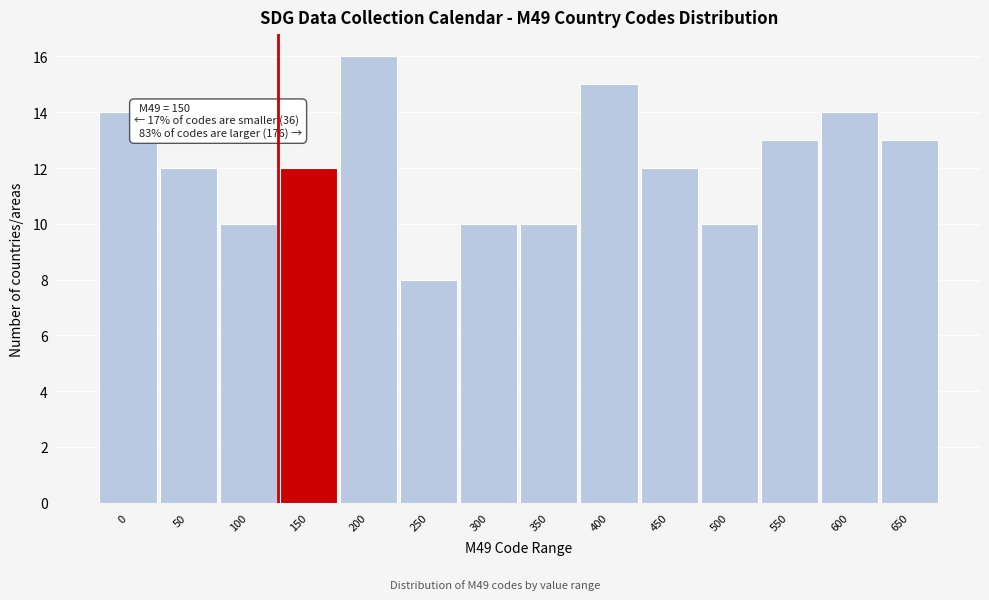

Reading right to left, what are all the values shown in this chart?

13	14	13	10	12	15	10	10	8	16	12	10	12	14